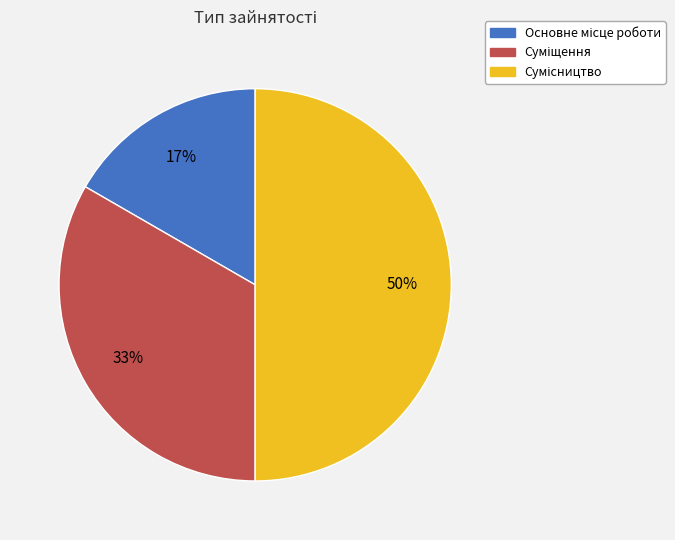

To the nearest percent, what is the average slice percentage?

33%